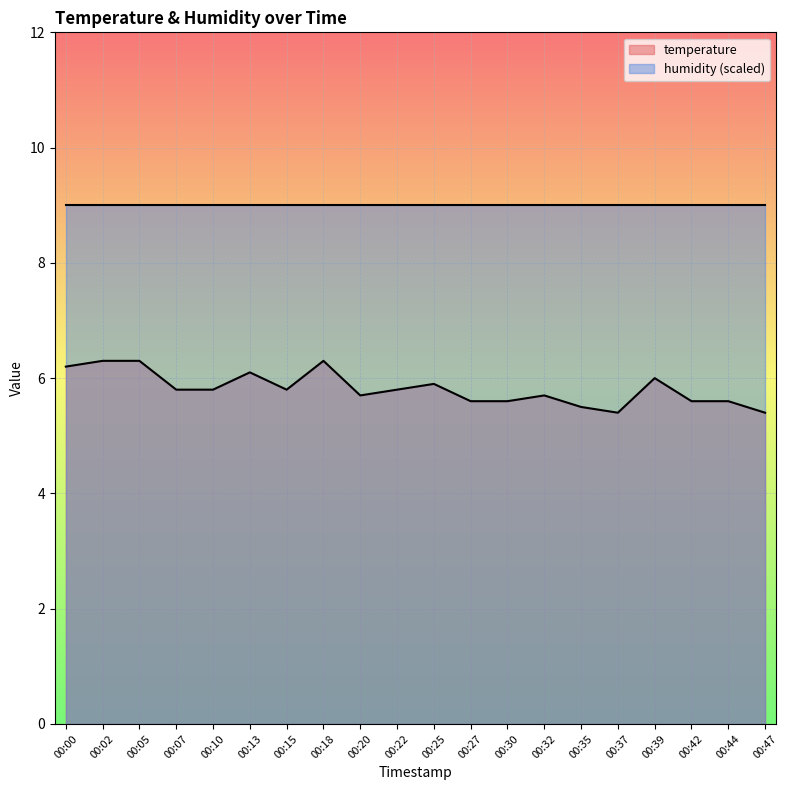

What value does the data have at 00:42?

5.6